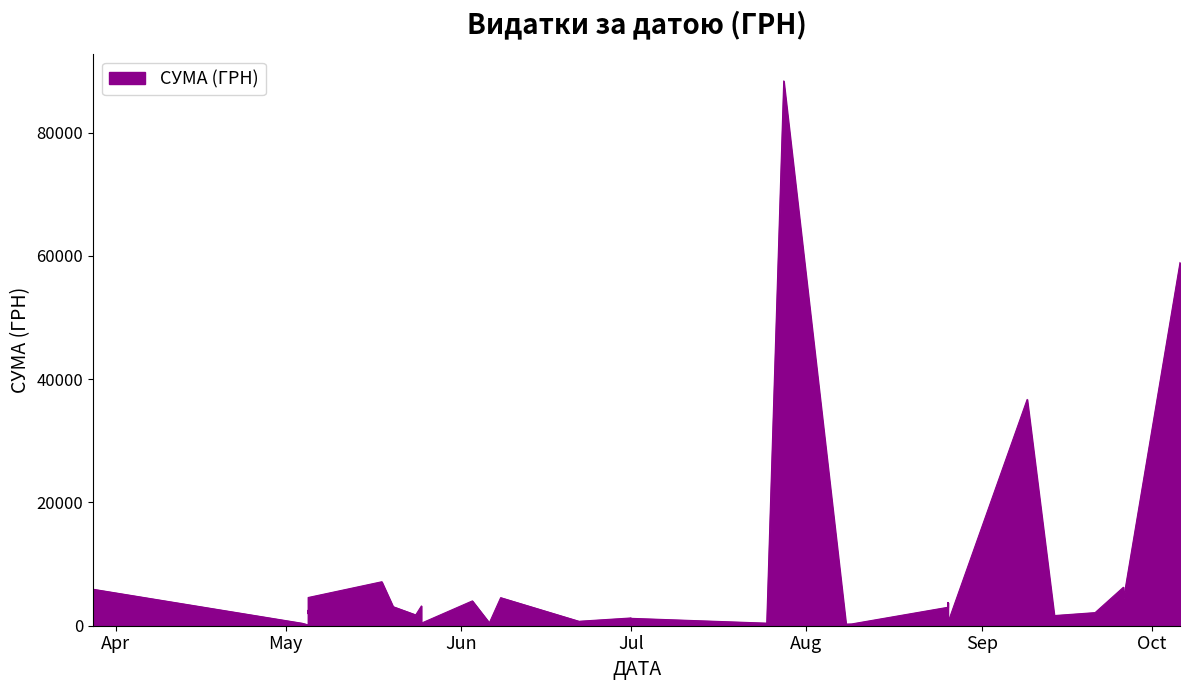

What is the sum of the values at 09.08.2016 and 22.06.2016?

1021.8